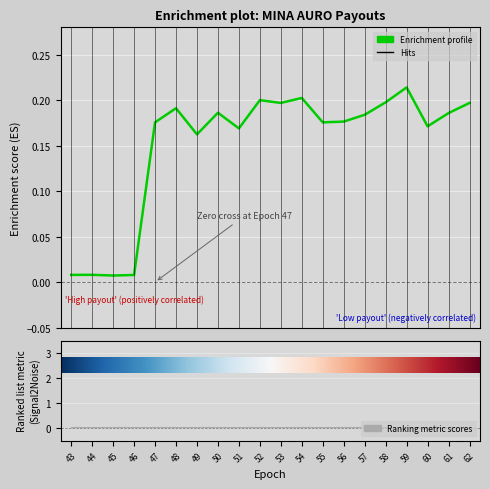

At which category does the data reach its first local peak?

44